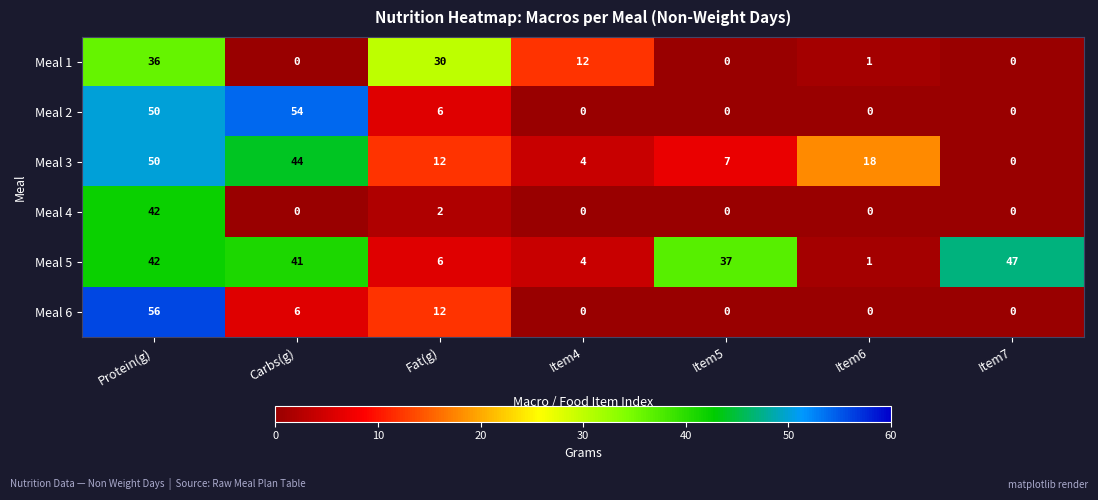

Rank the series by their maximum value, from lowest to highest.

Meal 1, Meal 4, Meal 5, Meal 3, Meal 2, Meal 6